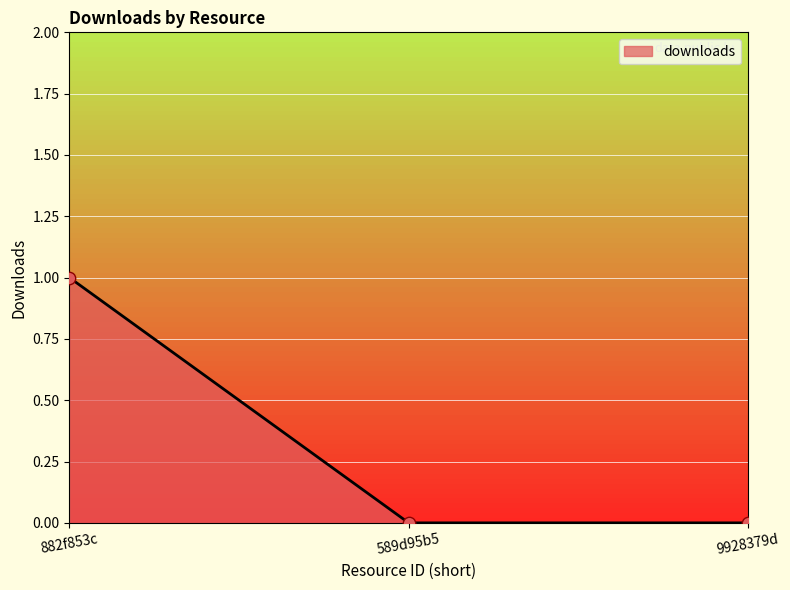

Between 9928379d and 882f853c, which is larger?

882f853c